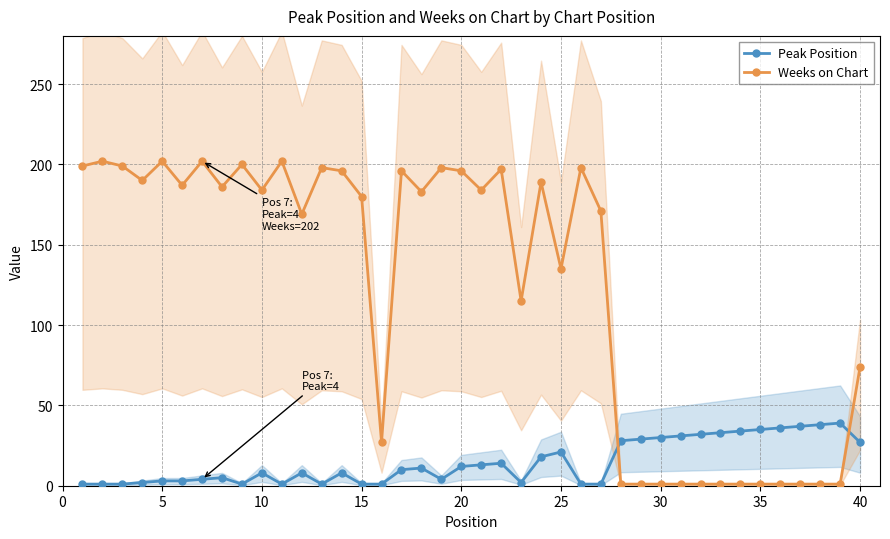

True or false: Peak Position and Weeks on Chart cross at least once.

True